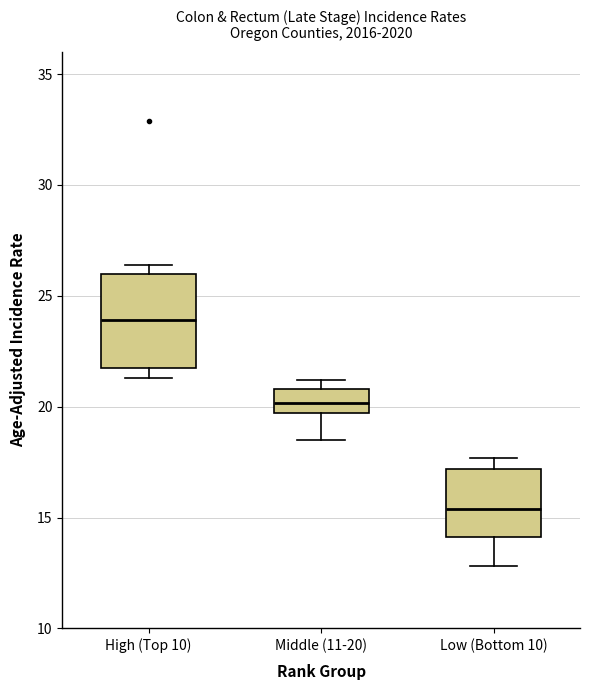

Which box's median line is the lowest?

Low (Bottom 10)